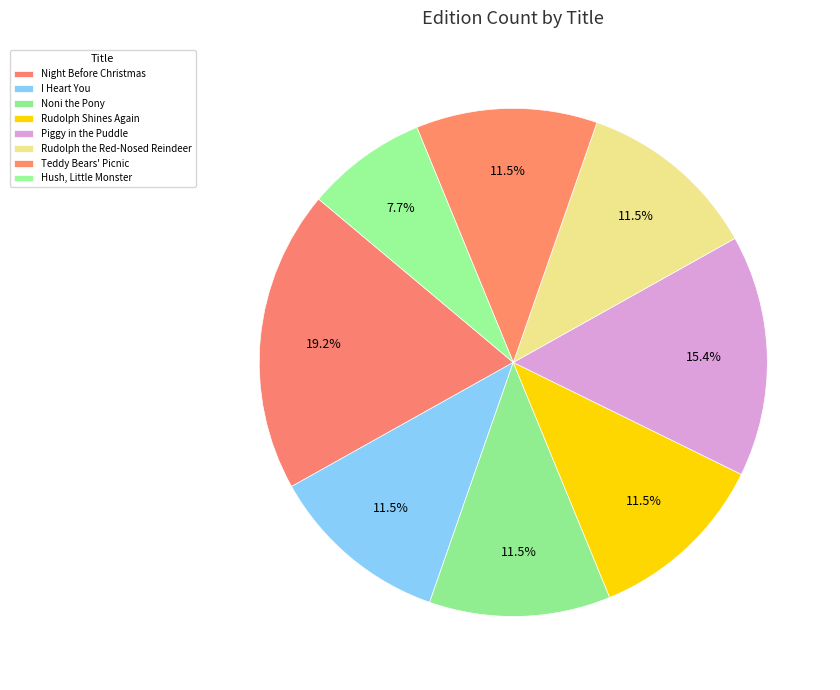

To the nearest percent, what is the average slice percentage?

12%